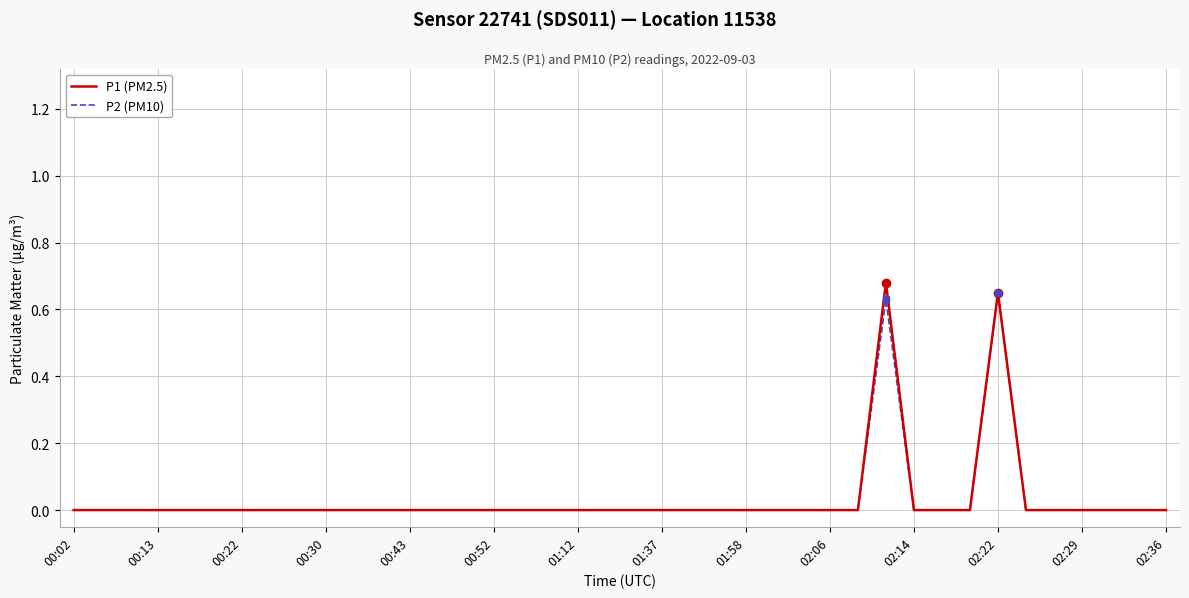

What are all the series names shown in the legend?

P1 (PM2.5), P2 (PM10)